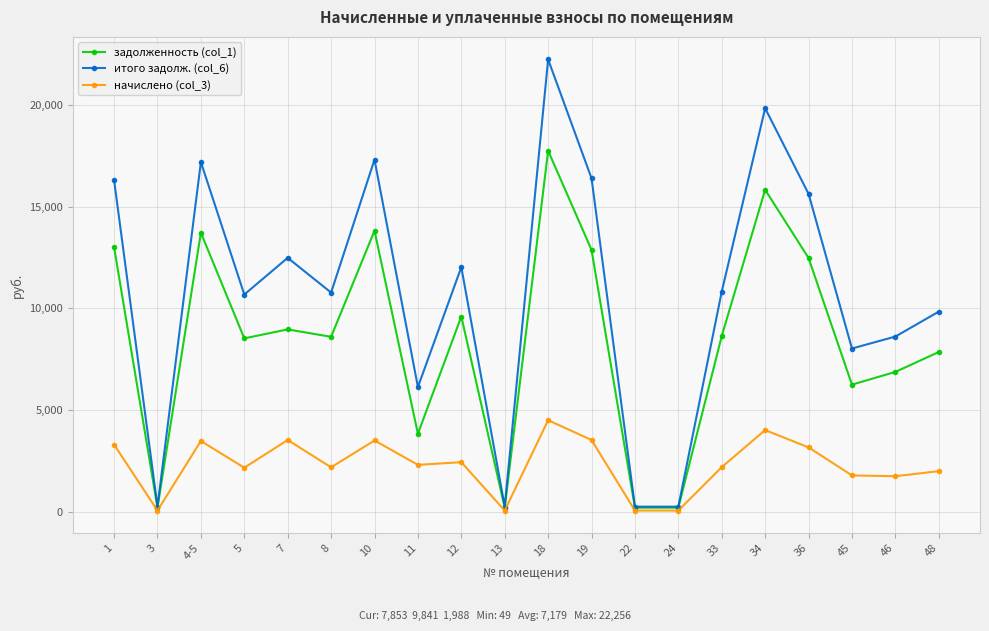

What is the minimum value for начислено (col_3)?

48.6